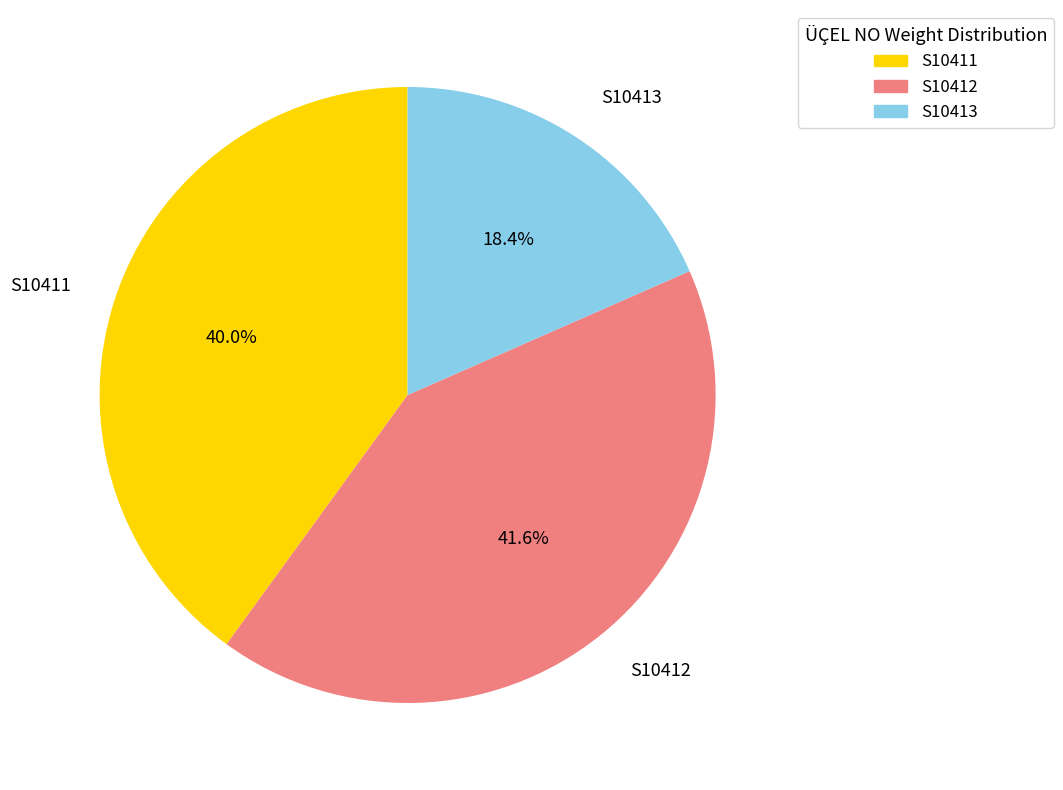

True or false: S10413 accounts for 9% of the total.

False